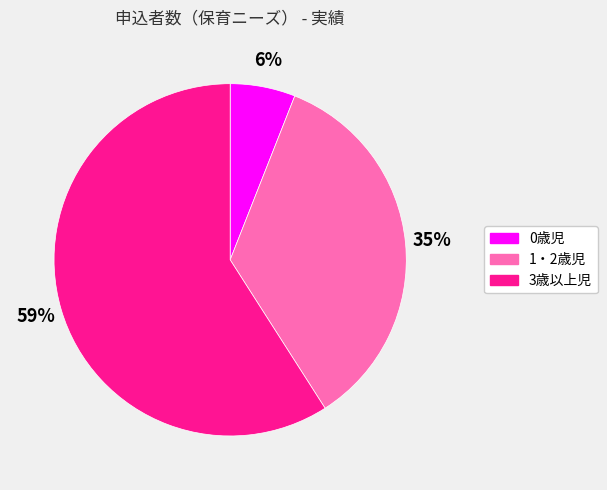

Do 0歳児 and 1・2歳児 together represent more than half of the pie?

No